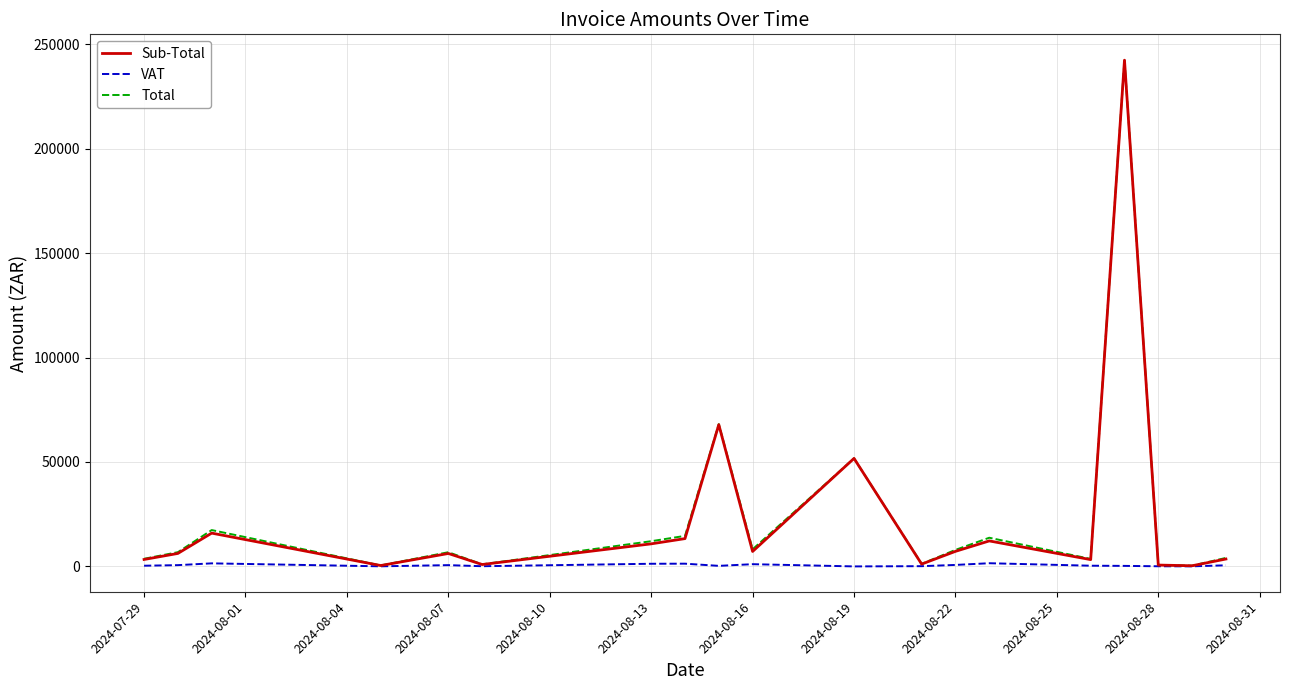

What is the highest value of the Total series?

242613.7